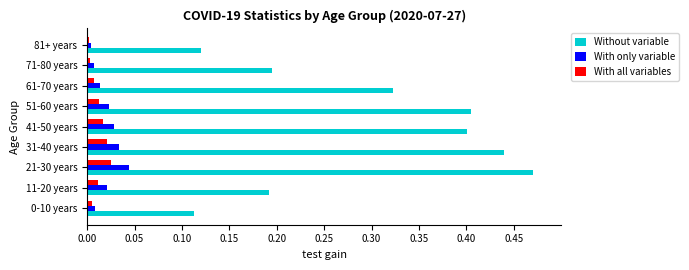

Which series has the largest total across all categories?

Without variable